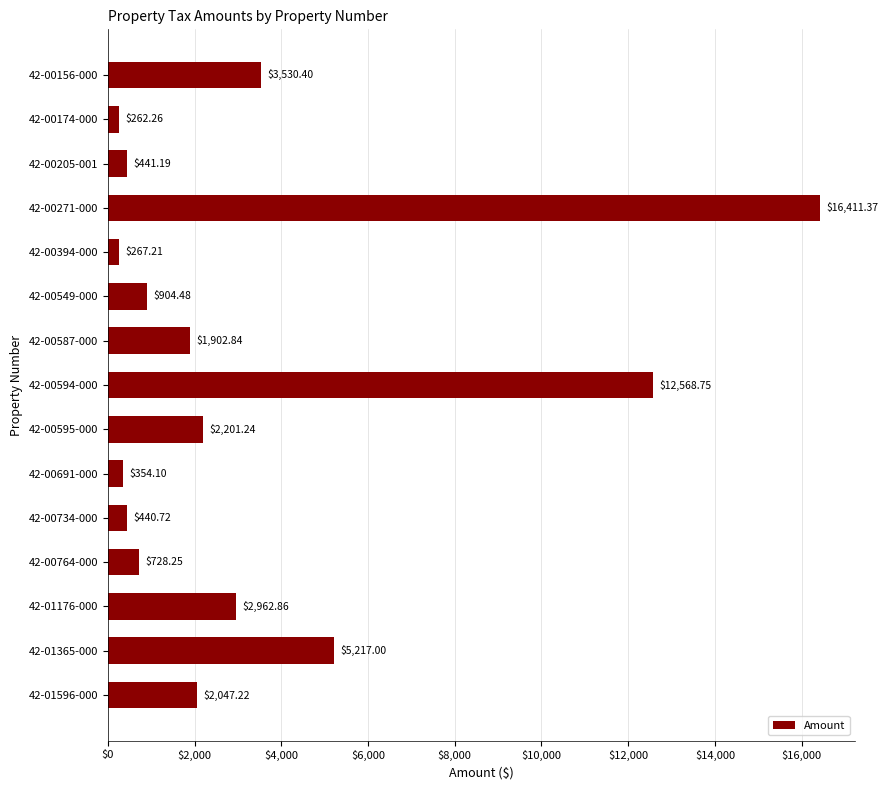

Which has a higher value, 42-00734-000 or 42-00549-000?

42-00549-000